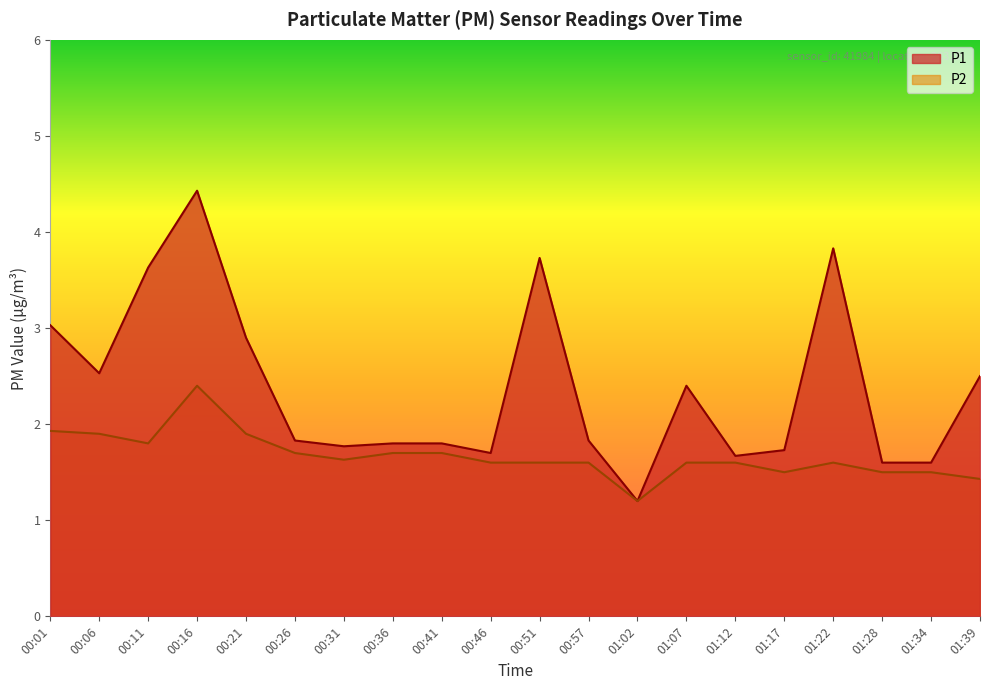

At which label does P2 reach its peak?

00:16